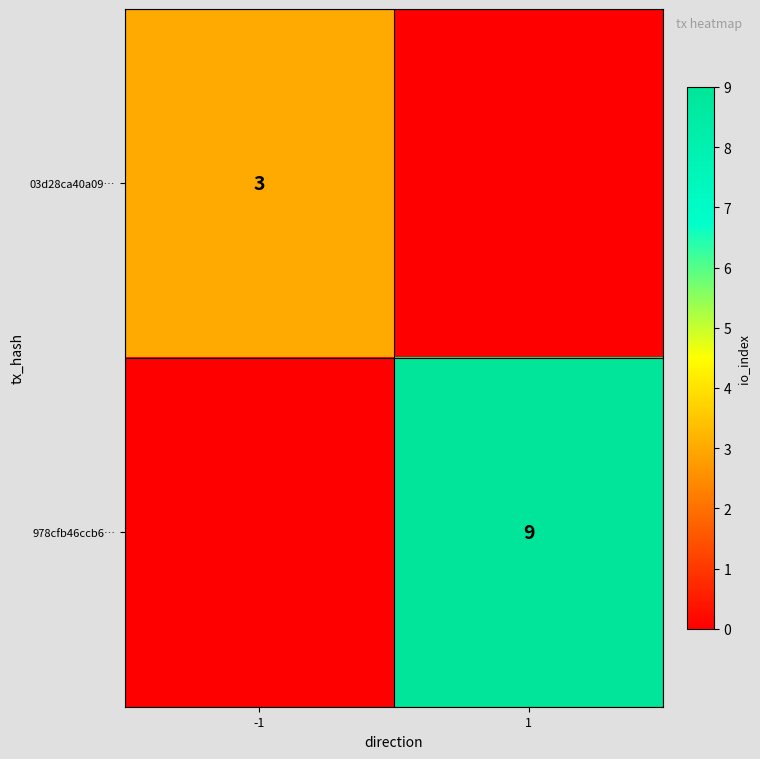

True or false: 03d28ca40a09… has a value of 3 at -1.

True